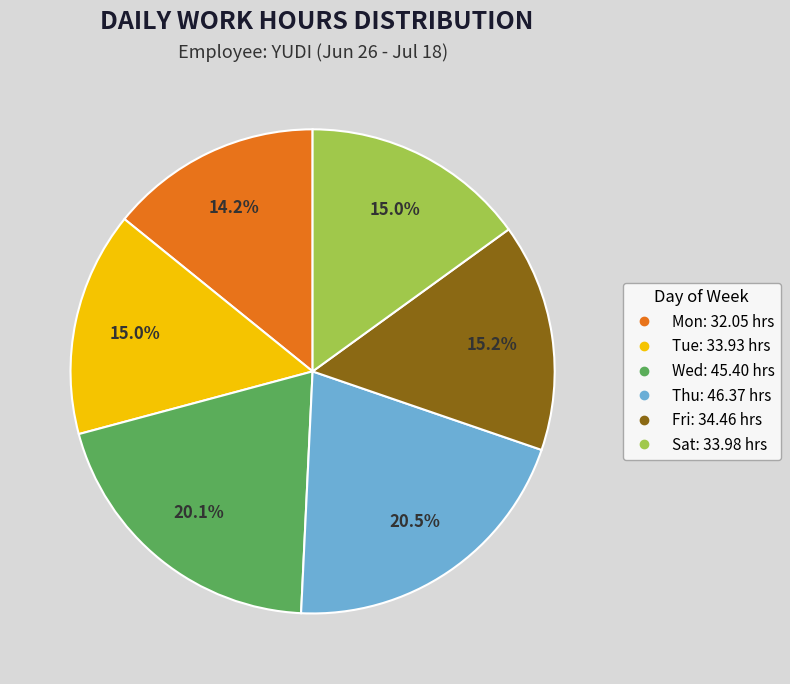

How many slices are in this pie chart?

6